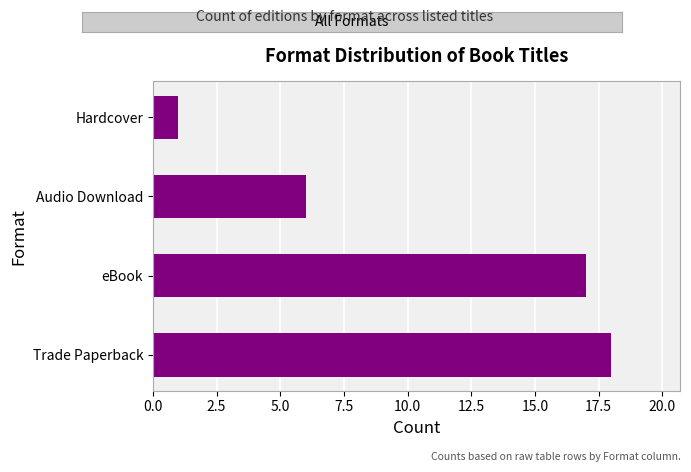

True or false: the data shows 1 at Hardcover.

True